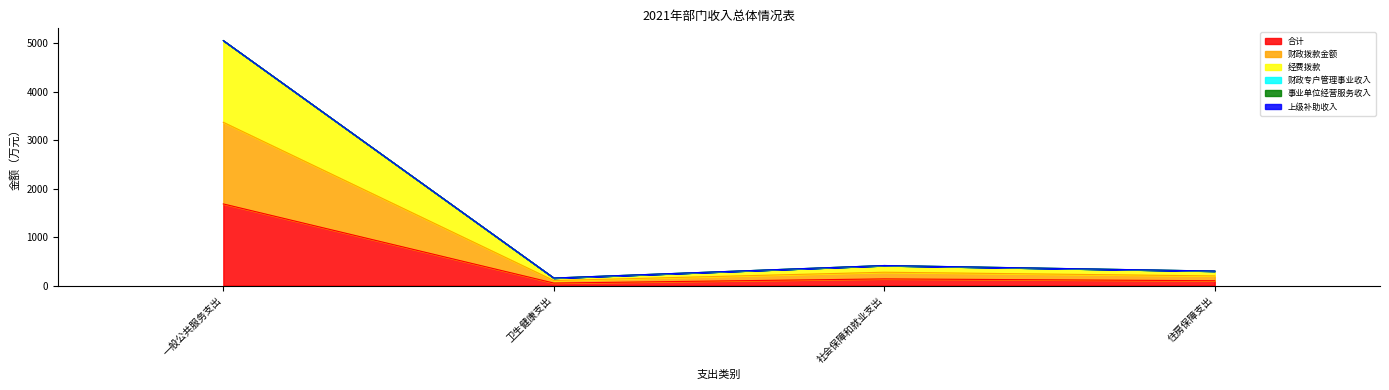

At which label does 经费拨款 reach its minimum?

卫生健康支出